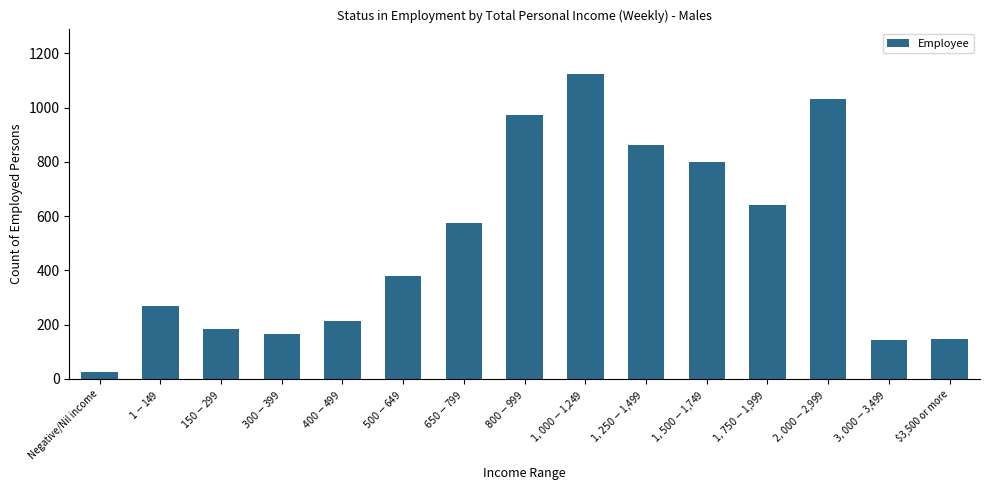

How many values are below 378?

7